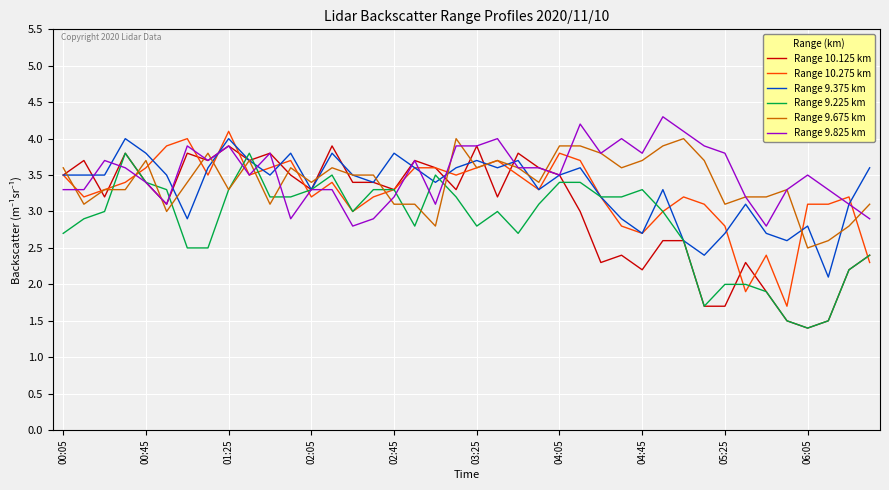

What is the smallest value displayed?

1.4